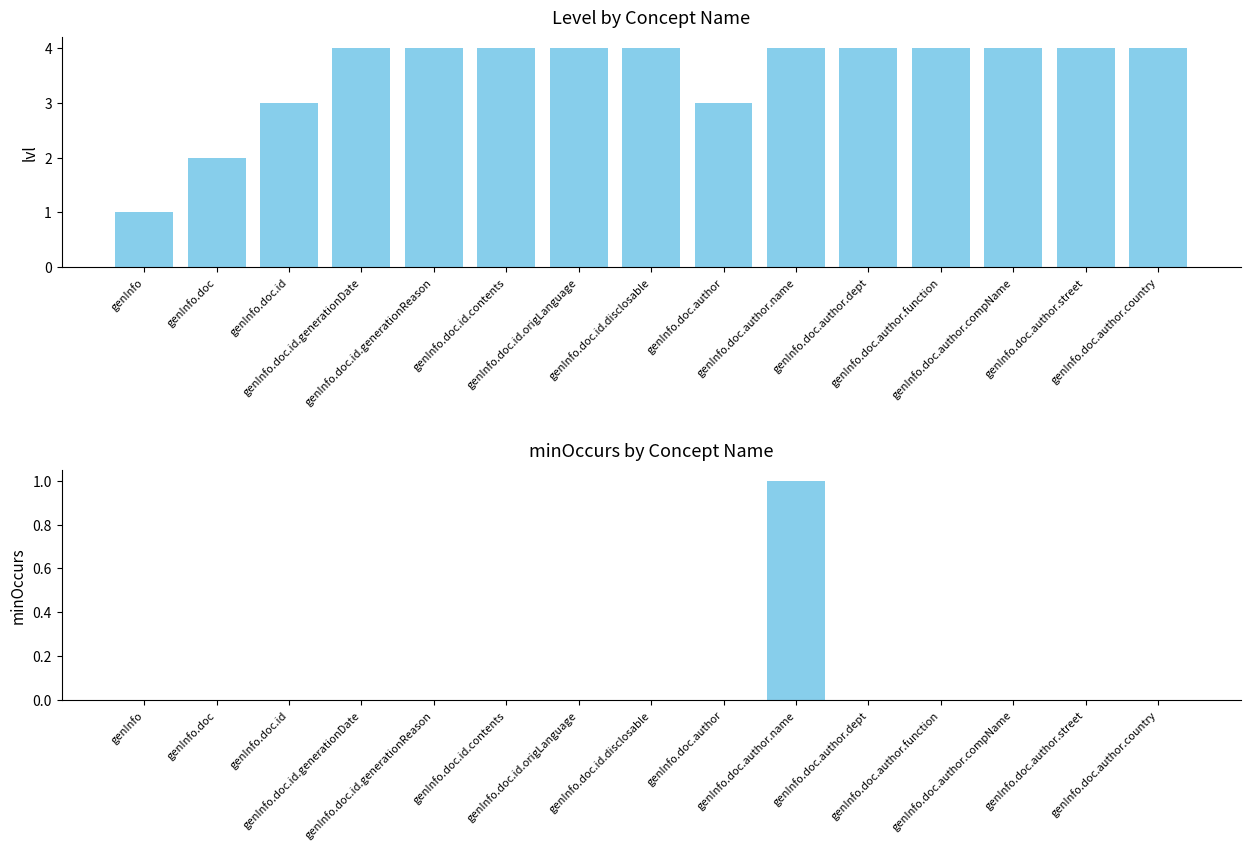

At which label is minOccurs closest to 0?

genInfo